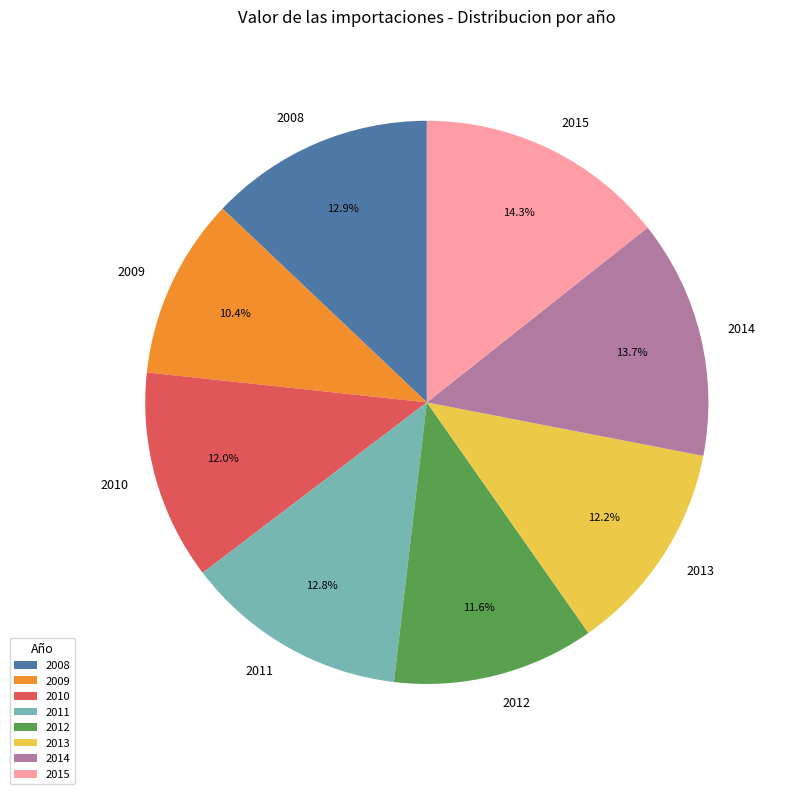

Does any single category account for the majority?

No